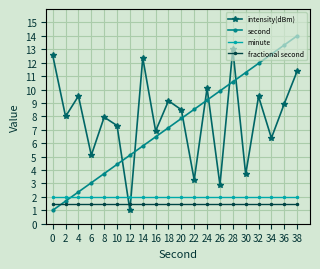

The intensity(dBm) series shows 12.2 at 8. True or false?

False